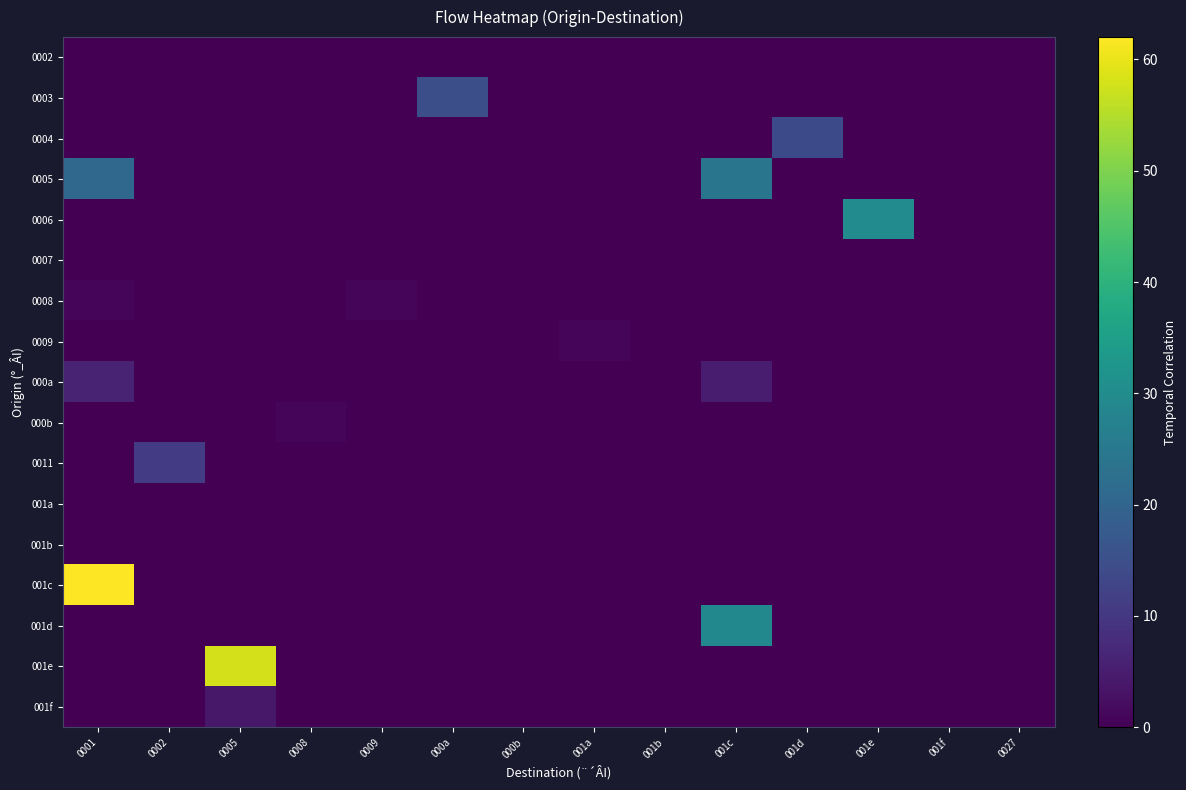

Which category has the lowest value across all series?

0001